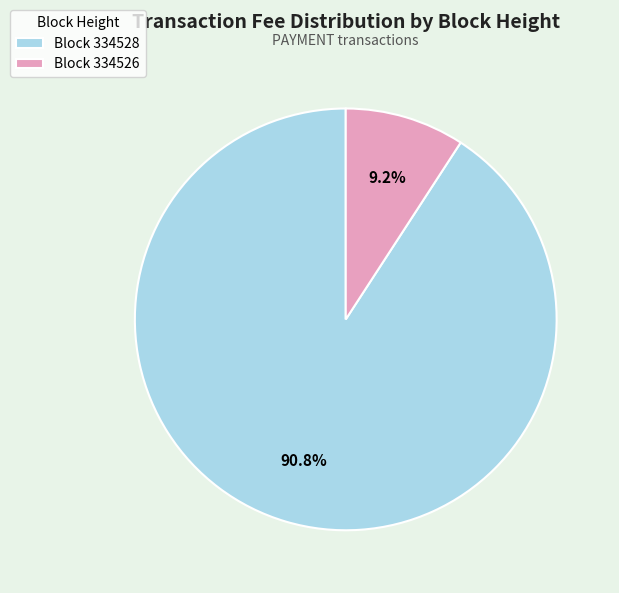

Which category accounts for the majority?

Block 334528